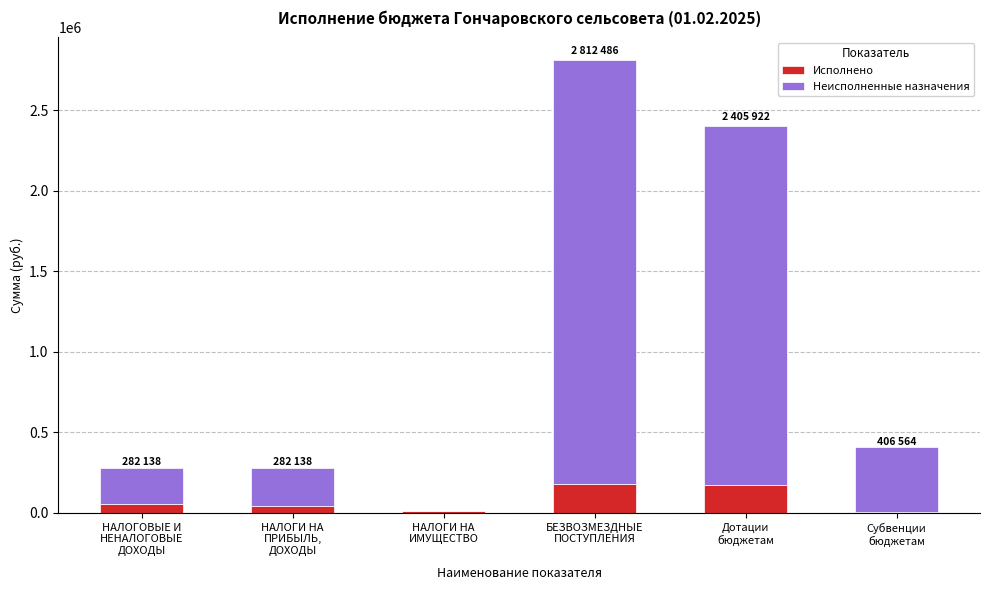

What is the sum of the Исполнено values at НАЛОГОВЫЕ И
НЕНАЛОГОВЫЕ
ДОХОДЫ and БЕЗВОЗМЕЗДНЫЕ
ПОСТУПЛЕНИЯ?

235147.2